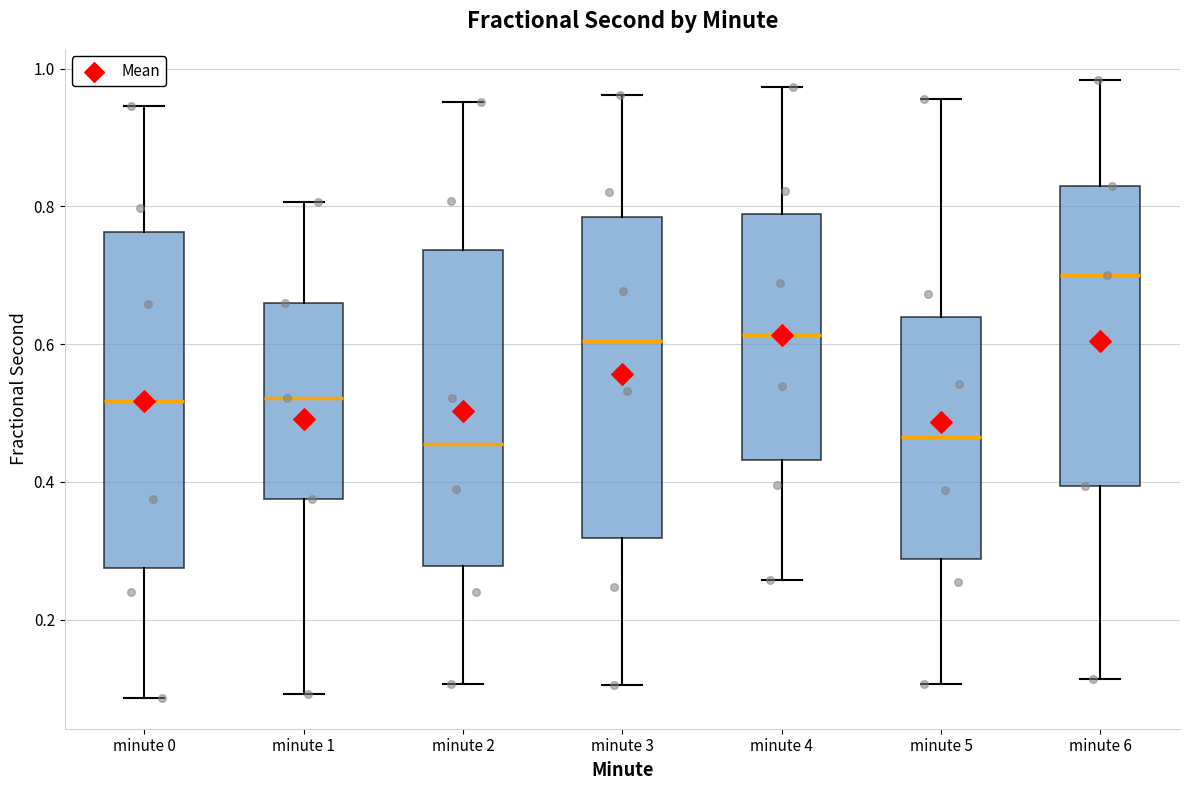

Reading left to right, read every box against the y-axis: the position of its median line, the range the box covers, and the ends of its whiskers. The values are not printed on the chart, so give them approximately, as read against the axis.

minute 0: median 0.52, box 0.28 to 0.76, whiskers 0.08 to 0.94
minute 1: median 0.52, box 0.38 to 0.66, whiskers 0.10 to 0.80
minute 2: median 0.46, box 0.28 to 0.74, whiskers 0.10 to 0.96
minute 3: median 0.60, box 0.32 to 0.78, whiskers 0.10 to 0.96
minute 4: median 0.62, box 0.44 to 0.78, whiskers 0.26 to 0.98
minute 5: median 0.46, box 0.28 to 0.64, whiskers 0.10 to 0.96
minute 6: median 0.70, box 0.40 to 0.82, whiskers 0.12 to 0.98